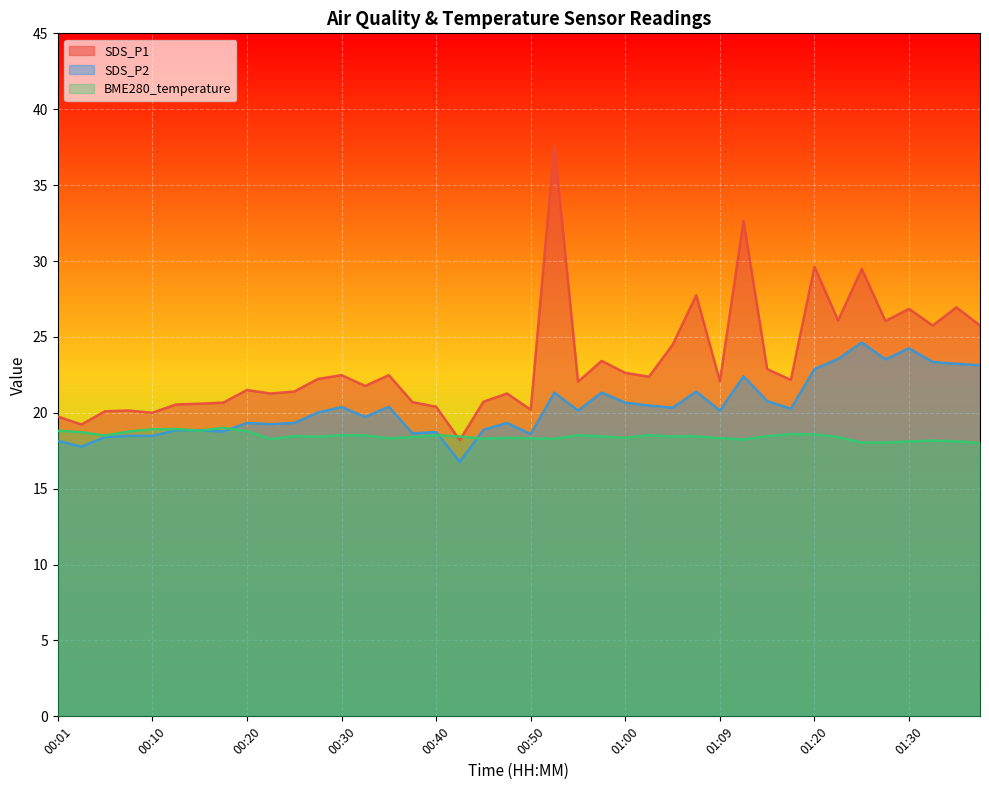

Where is the first local minimum for BME280_temperature?

00:06